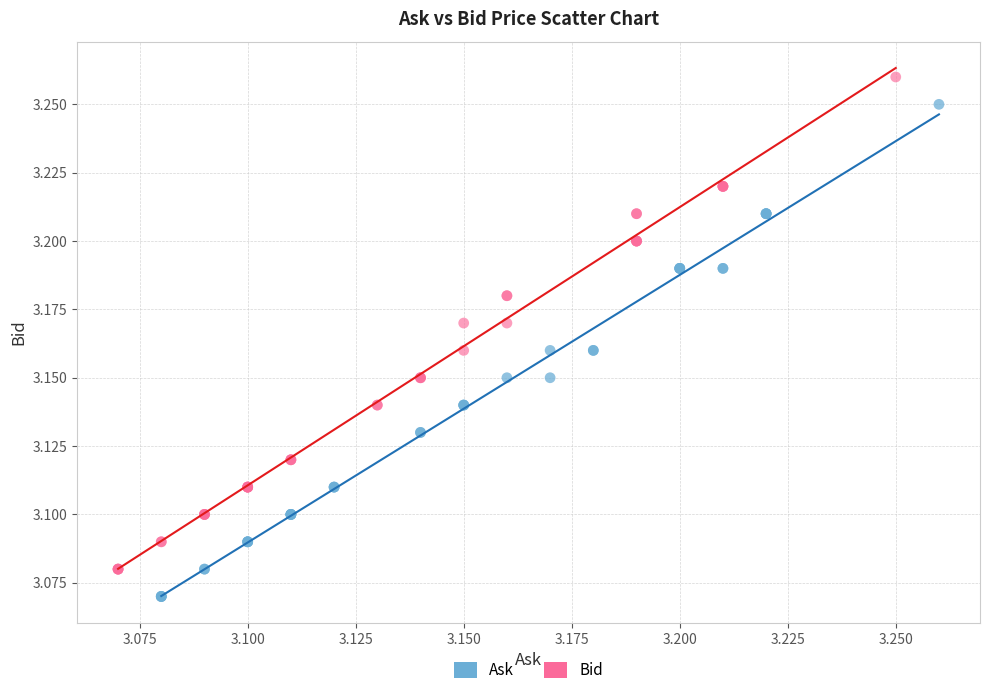

Which series reaches the maximum Y coordinate?

Bid